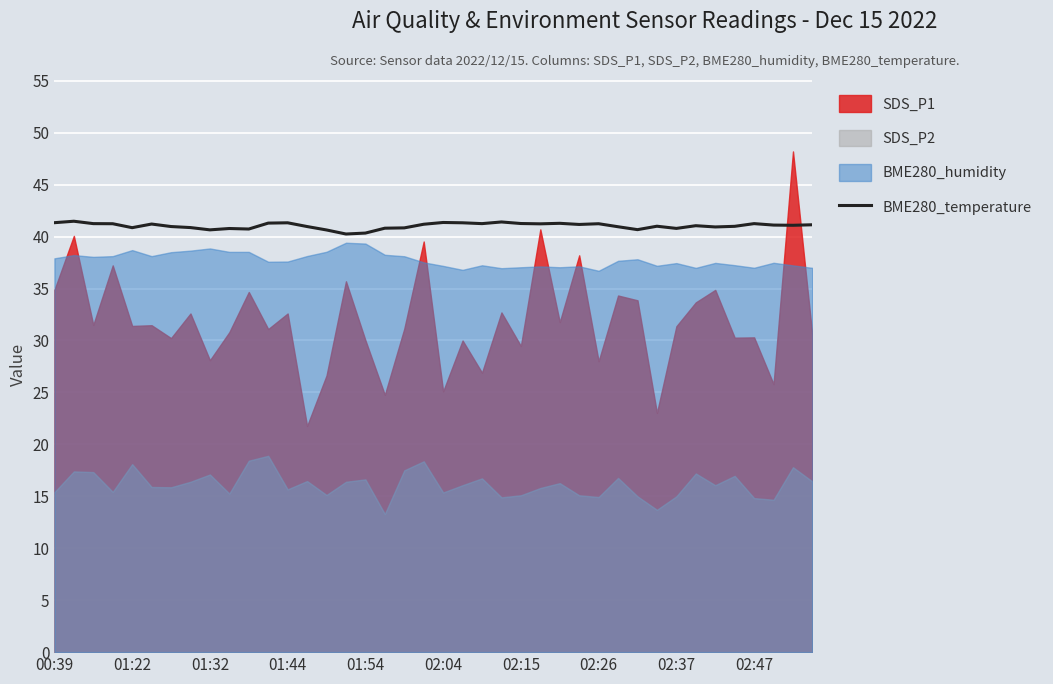

How many data points are above 41?

22